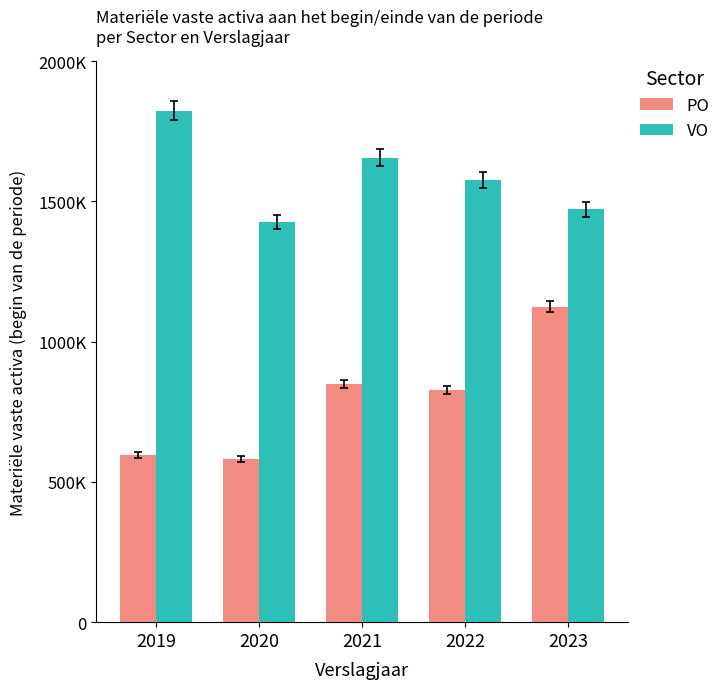

True or false: VO has a value of 1576361 at 2022.

True